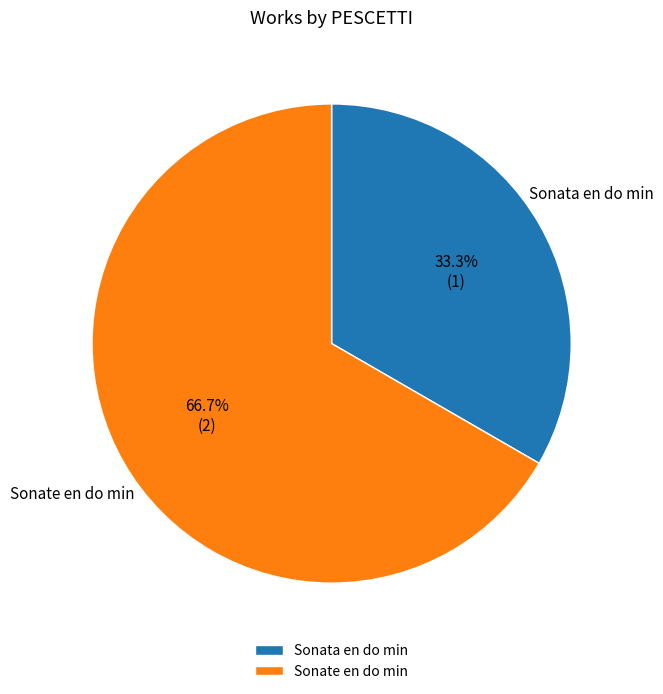

Between Sonate en do min and Sonata en do min, which is larger?

Sonate en do min